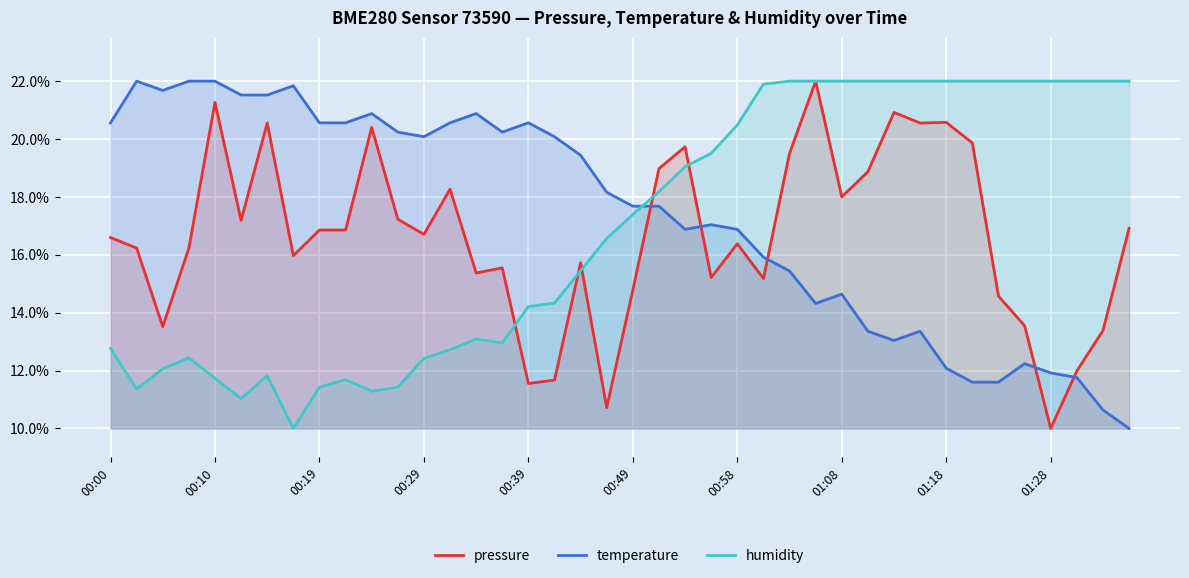

What is the spread (max minus min) of values at 00:10?

10.3